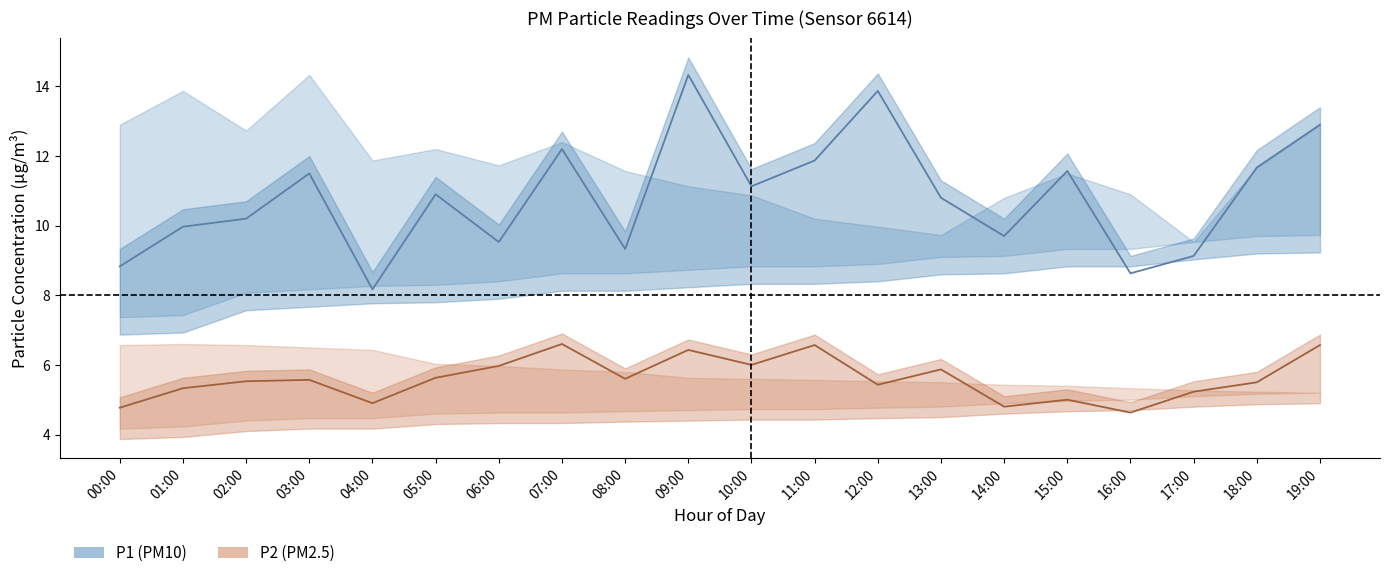

Rank the series at 06:00 from lowest to highest value.

P2_lower, P2, P2_upper, P1_lower, P1, P1_upper